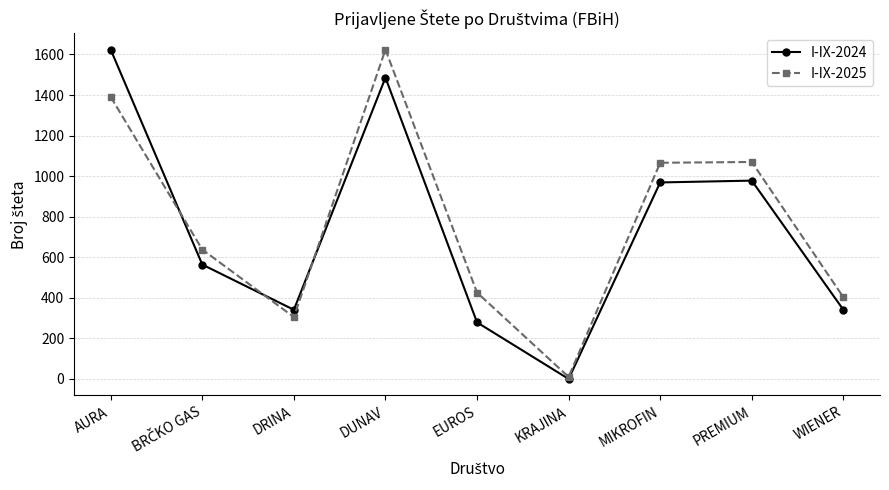

How many lines are shown in the chart?

2